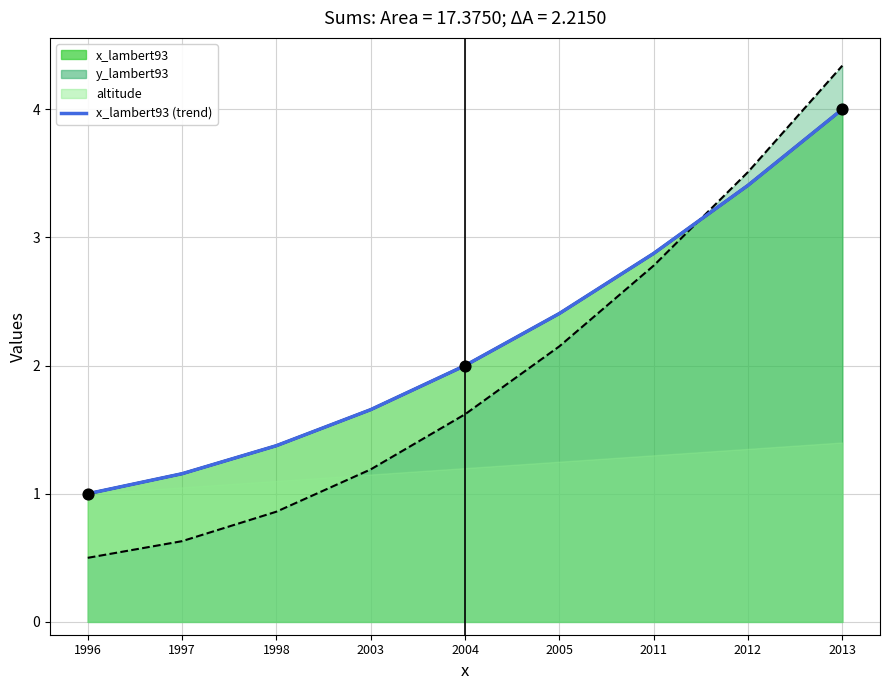

What is the ratio of the value at 1998 to the value at 2004?

0.7